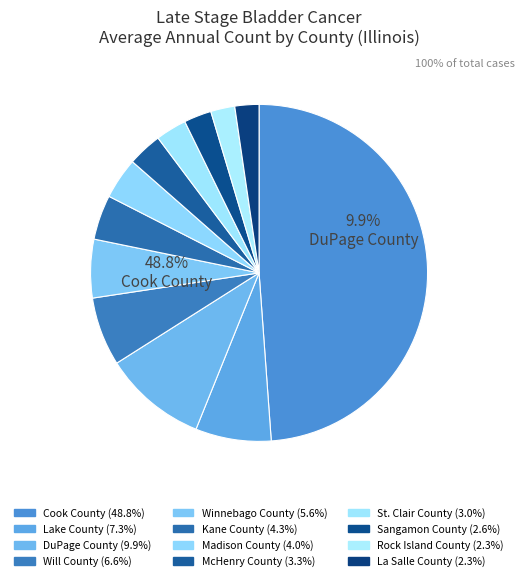

Is there any slice that represents more than half of the pie?

No